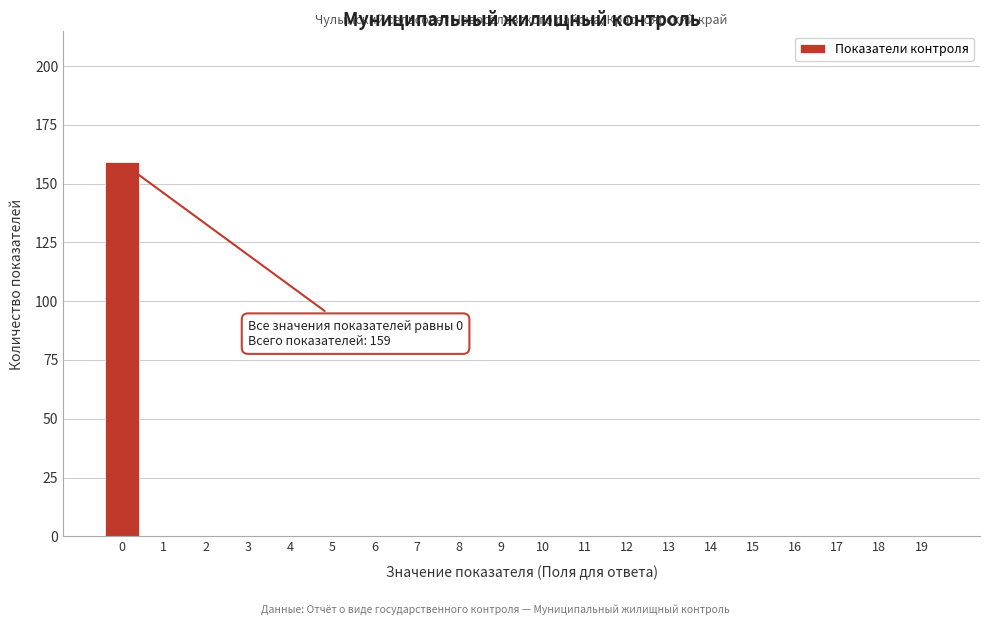

Reading left to right, extract all data points from this chart.

0=159	1=0	2=0	3=0	4=0	5=0	6=0	7=0	8=0	9=0	10=0	11=0	12=0	13=0	14=0	15=0	16=0	17=0	18=0	19=0